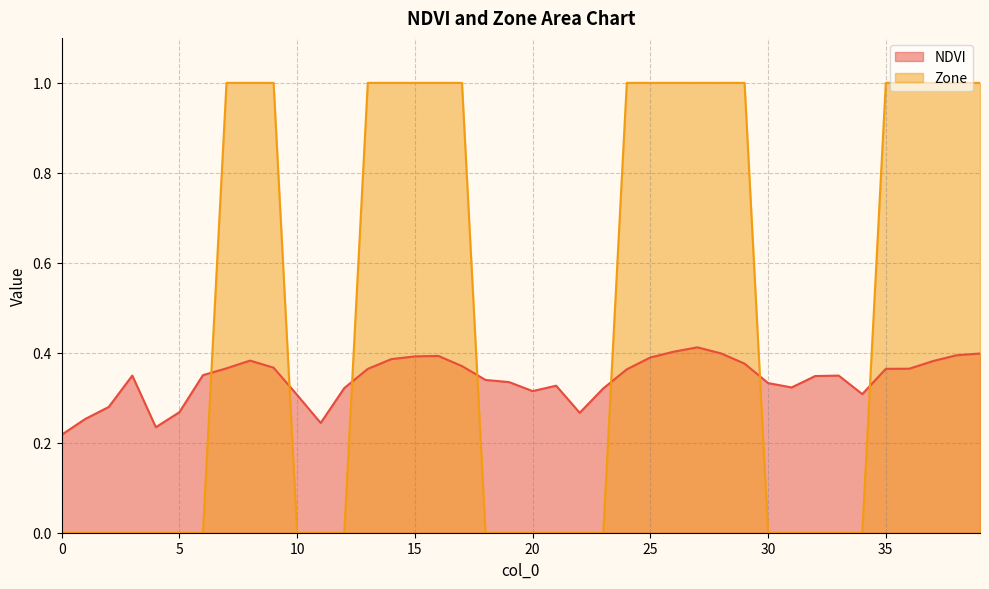

Which series has the largest range (max minus min)?

Zone